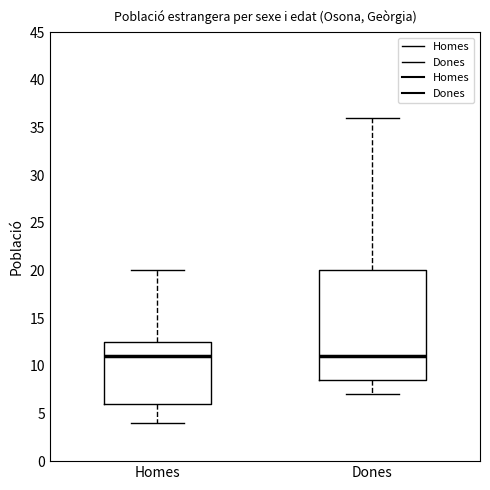

Comparing the boxes themselves (not the whiskers), which one is the tallest?

Dones